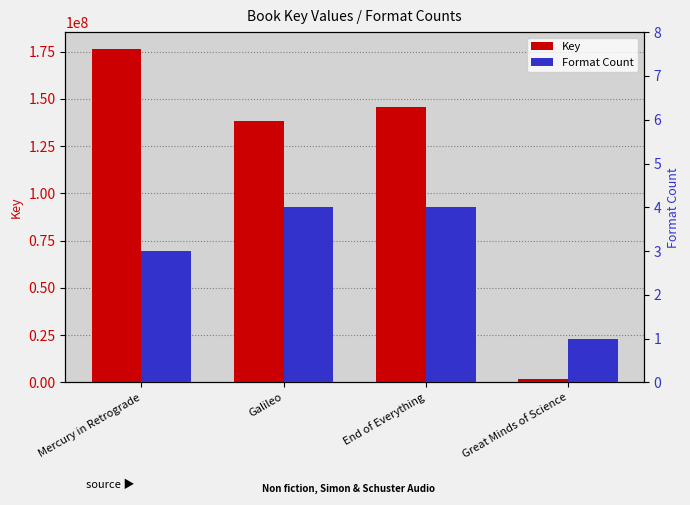

The value of Key at End of Everything is 145985606. True or false?

True